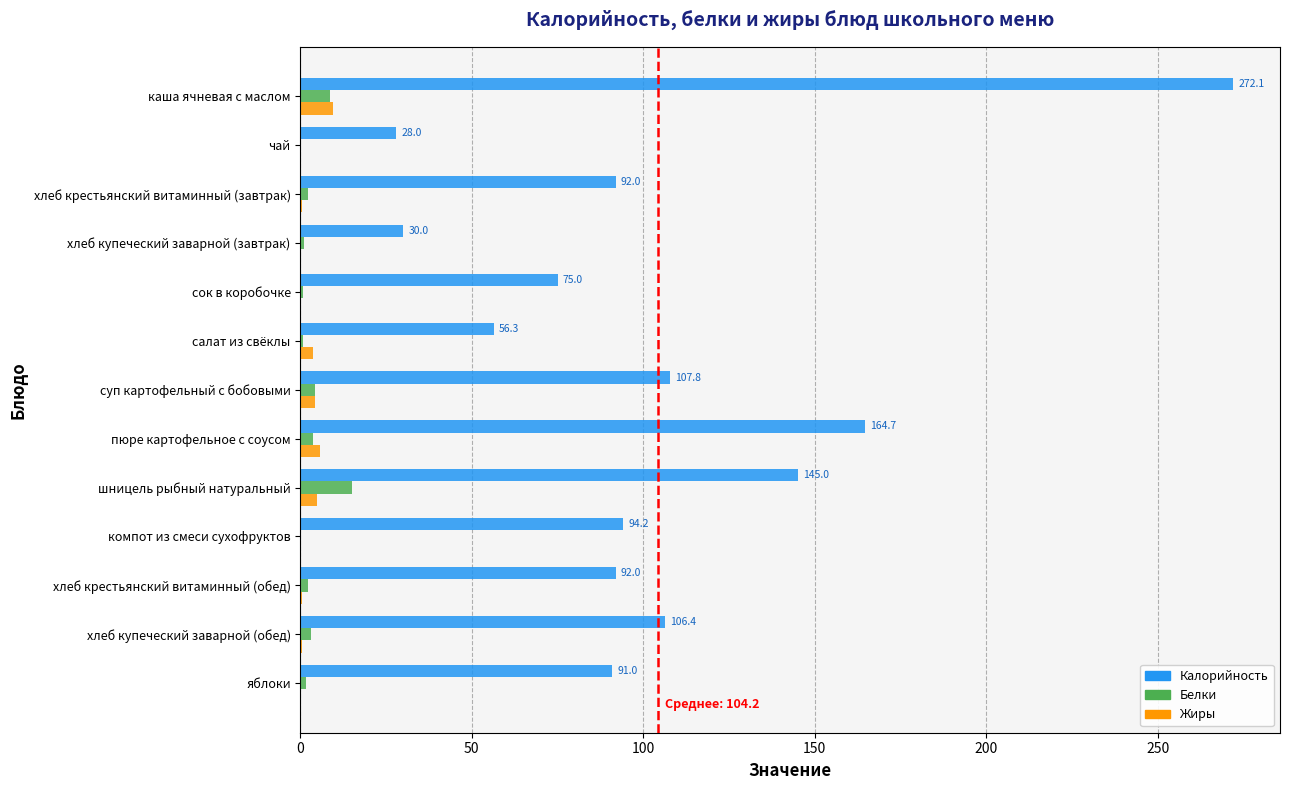

Which category has the highest value in the Белки series?

шницель рыбный натуральный